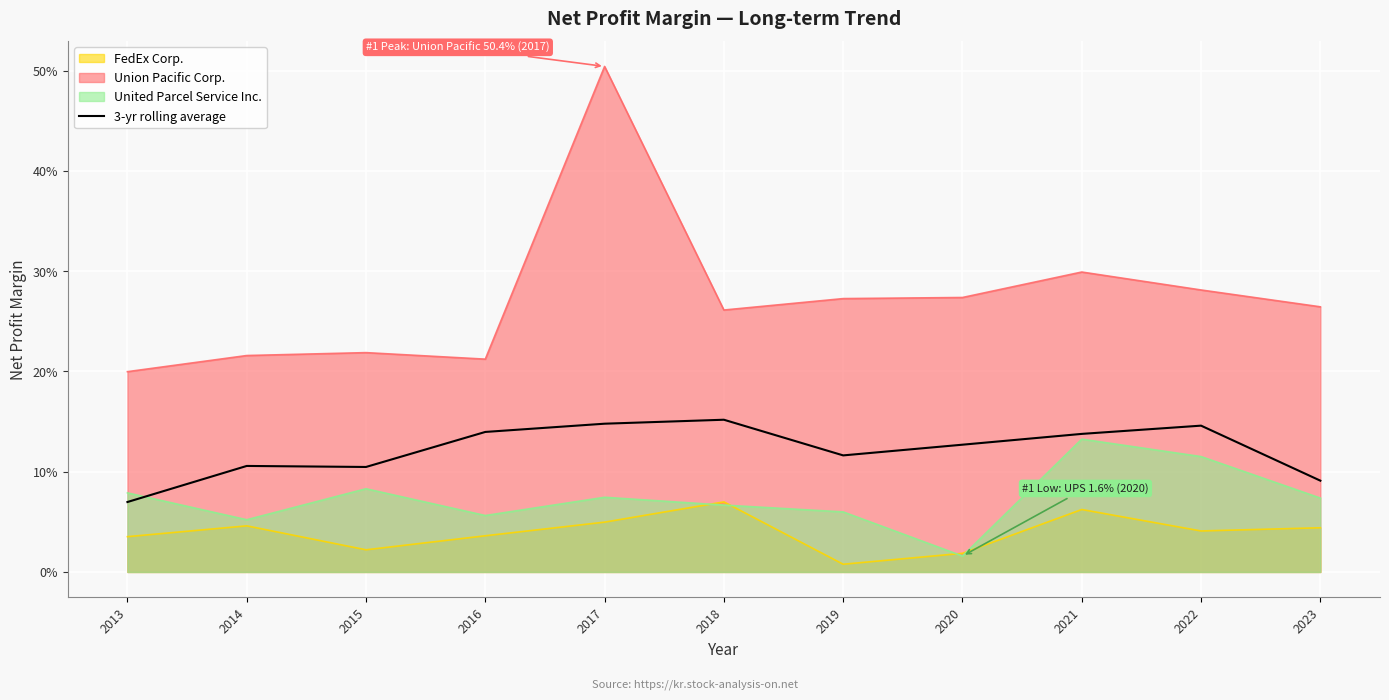

Between 2023 and 2017, which is larger?

2017